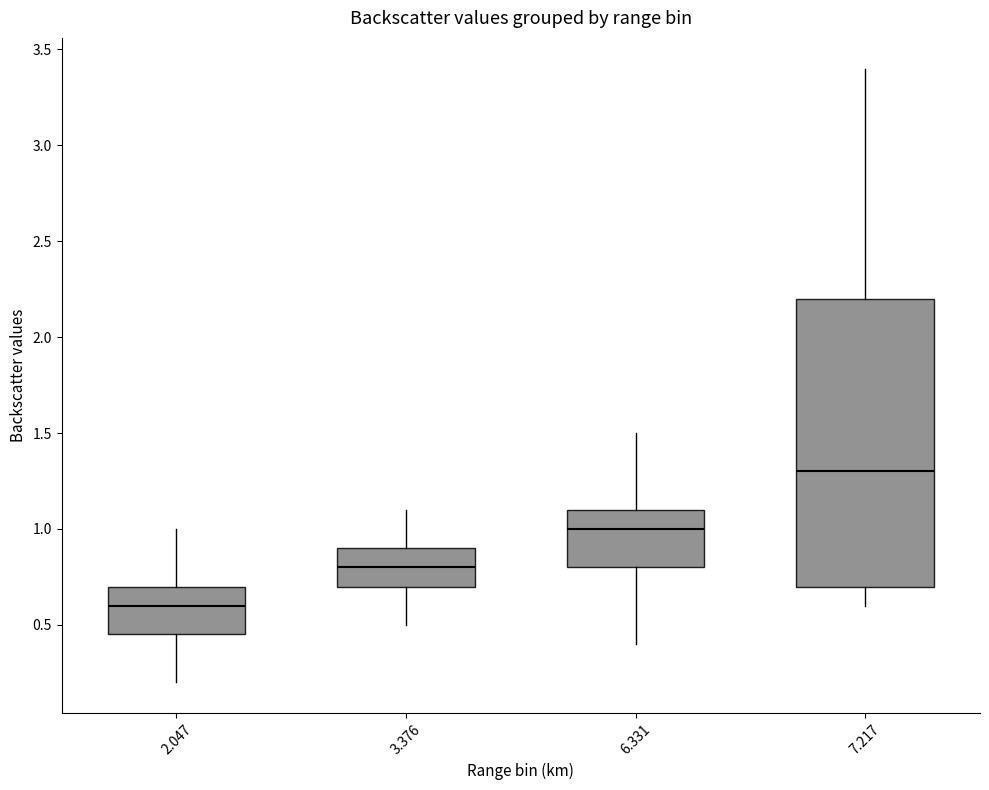

Reading left to right, transcribe this box plot: for each box, give where its median line is, the range the box spans, and where its two whiskers end, as read against the y-axis. The values are not printed on the chart, so give them approximately, as read against the axis.

2.047: median 0.60, box 0.45 to 0.70, whiskers 0.20 to 1.00
3.376: median 0.80, box 0.70 to 0.90, whiskers 0.50 to 1.10
6.331: median 1.00, box 0.80 to 1.10, whiskers 0.40 to 1.50
7.217: median 1.30, box 0.70 to 2.20, whiskers 0.60 to 3.40